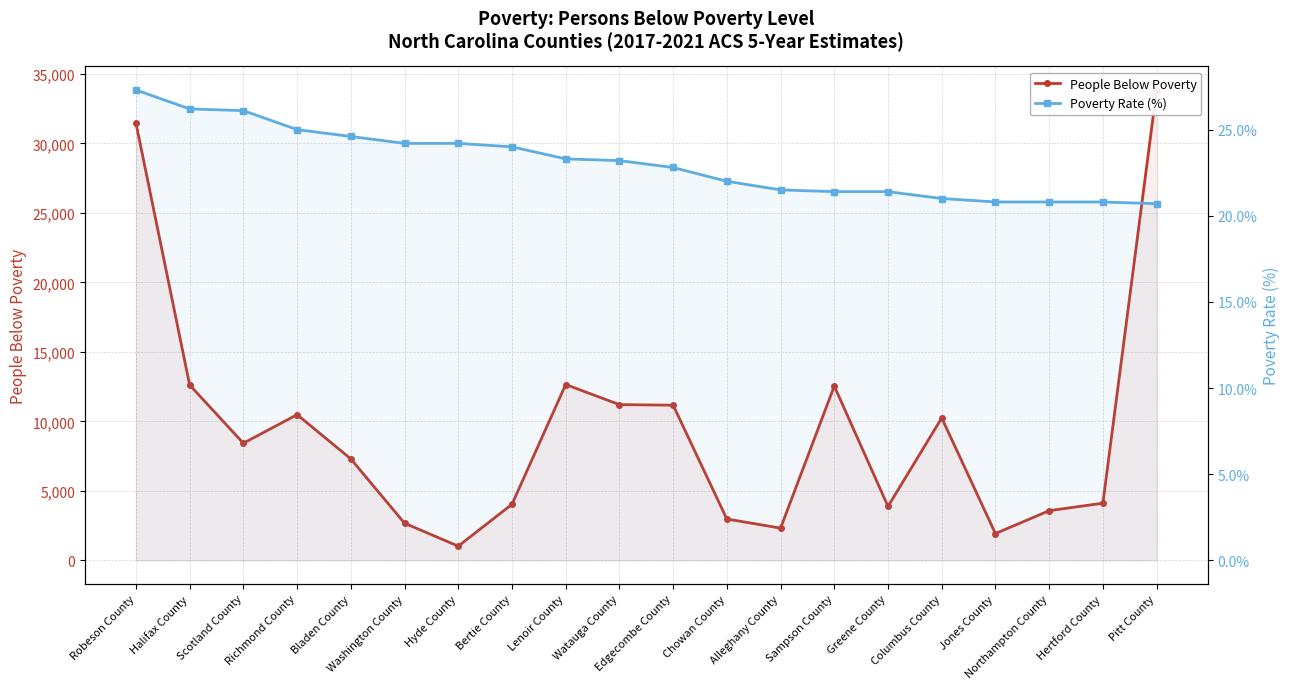

How many data points in Poverty Rate (%) are above 23?

10